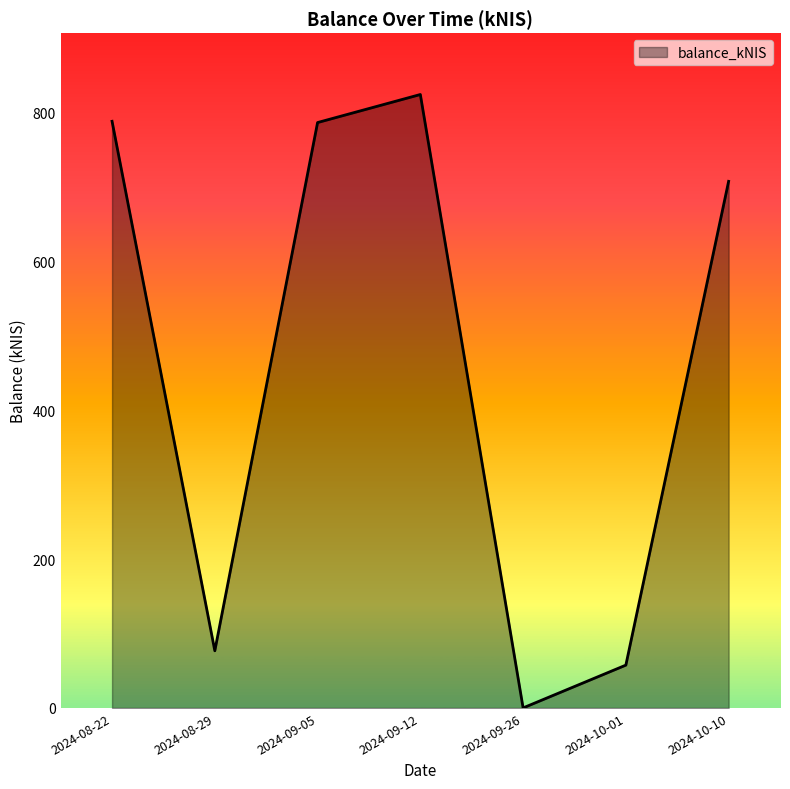

Approximately how many times larger is the value at 2024-09-05 compared to 2024-09-12?

1.0